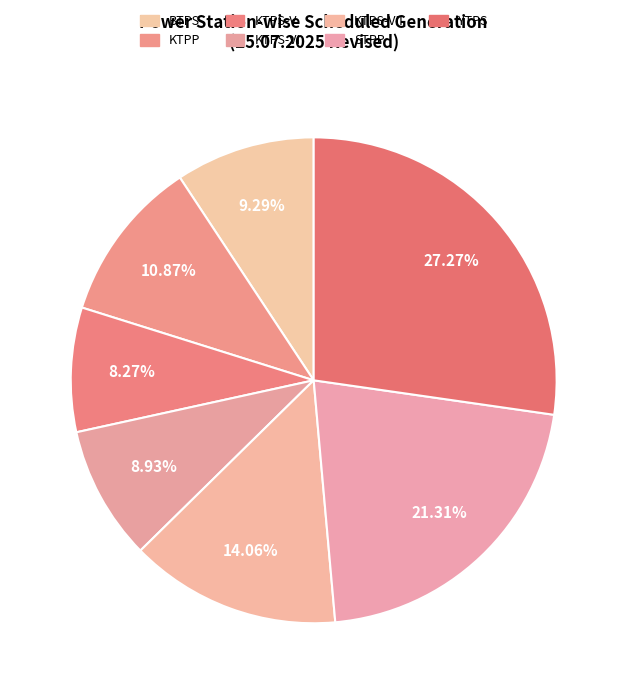

Count the number of slices in the pie.

7